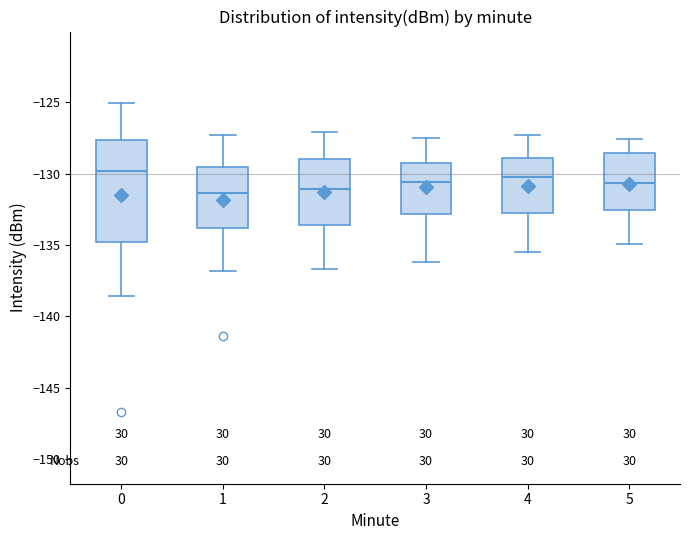

Reading left to right, read every box against the y-axis: the position of its median line, the range the box covers, and the ends of its whiskers. The values are not printed on the chart, so give them approximately, as read against the axis.

0: median -130.0, box -135.0 to -127.5, whiskers -138.5 to -125.0
1: median -131.5, box -134.0 to -129.5, whiskers -137.0 to -127.5
2: median -131.0, box -133.5 to -129.0, whiskers -136.5 to -127.0
3: median -130.5, box -133.0 to -129.0, whiskers -136.0 to -127.5
4: median -130.0, box -133.0 to -129.0, whiskers -135.5 to -127.5
5: median -130.5, box -132.5 to -128.5, whiskers -135.0 to -127.5